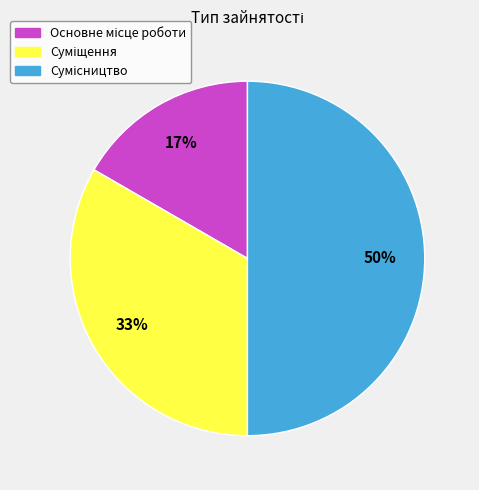

To the nearest percent, what is the average slice percentage?

33%